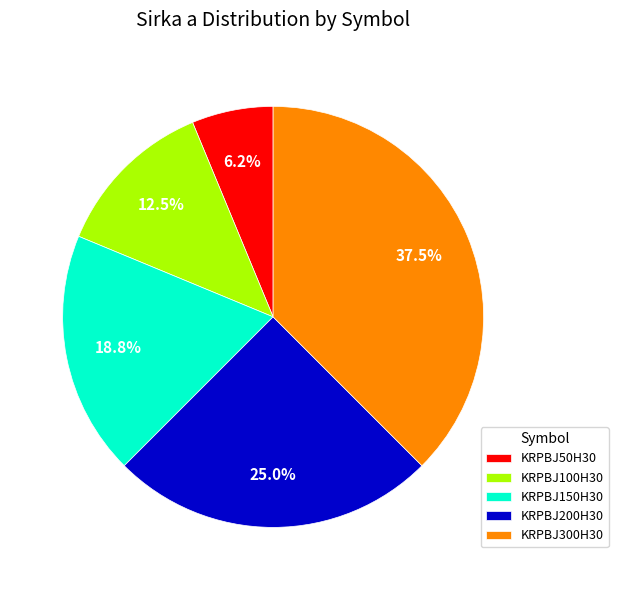

What is the largest slice in the pie chart?

KRPBJ300H30